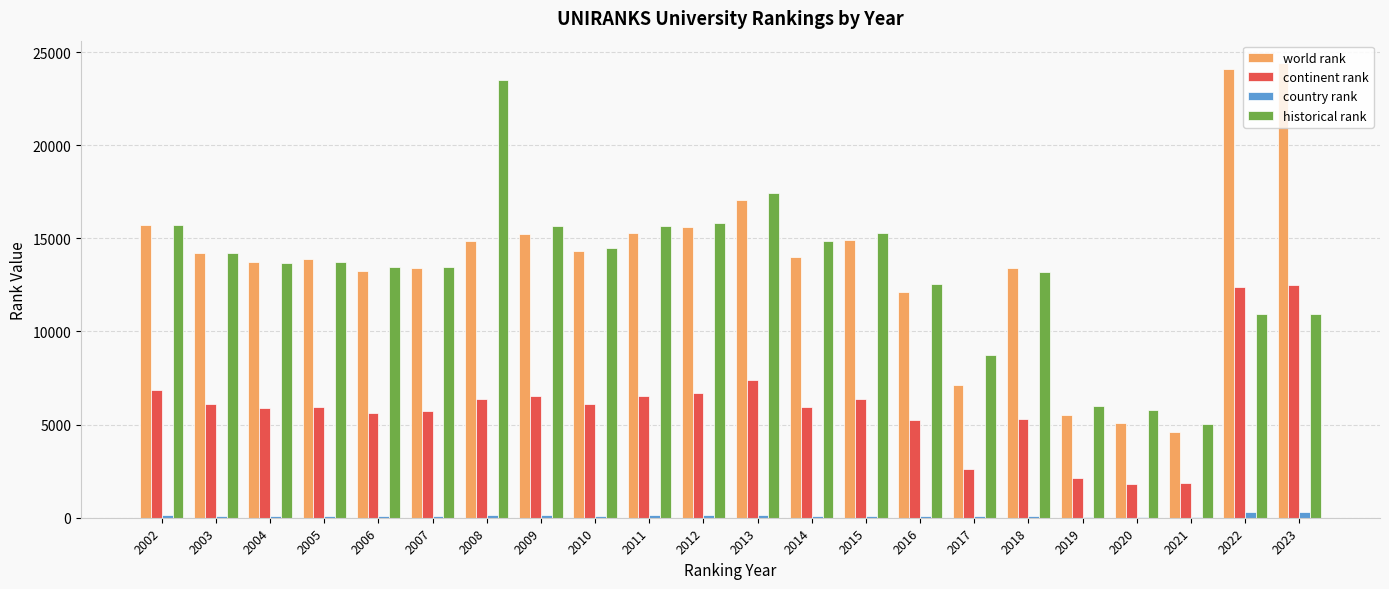

The value of historical rank at 2007 is 13488.5. True or false?

True